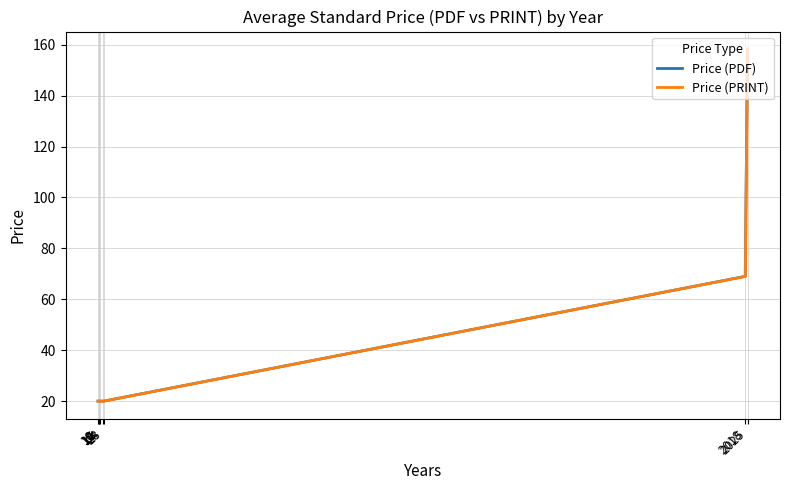

True or false: Price (PDF) and Price (PRINT) cross at least once.

False